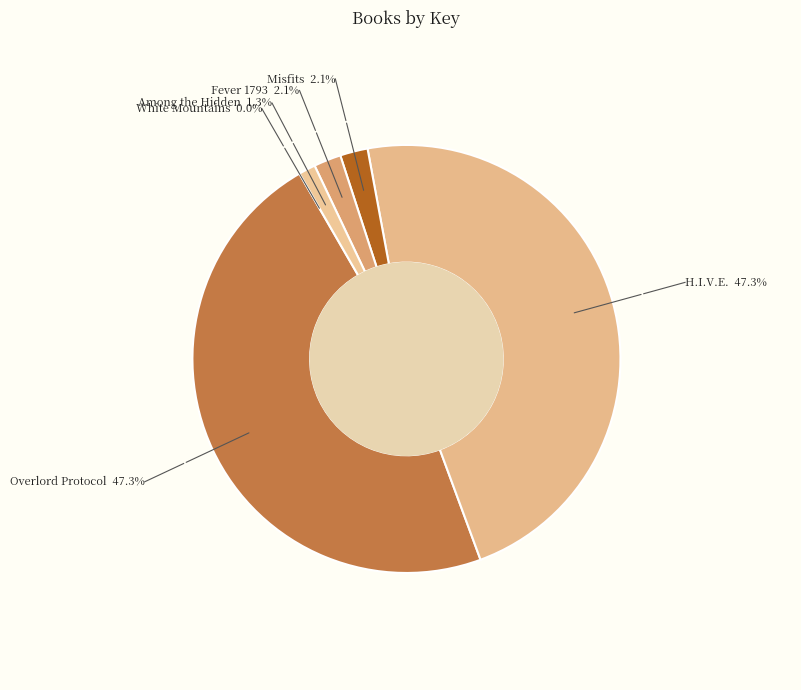

Do Overlord Protocol 47.3% and Misfits 2.1% together represent more than half of the pie?

No